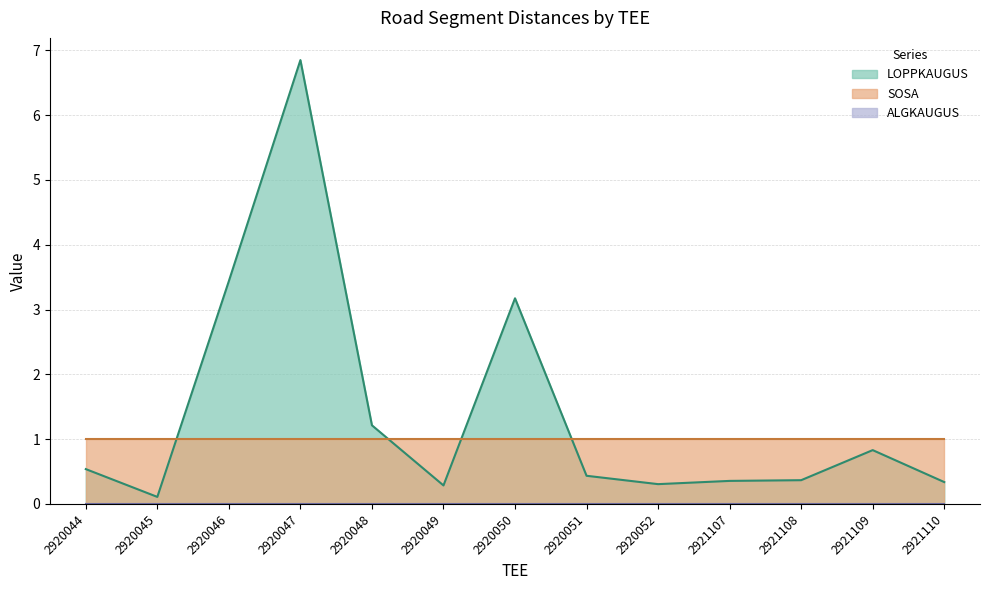

What is the approximate value of LOPPKAUGUS at 2920051?

0.4